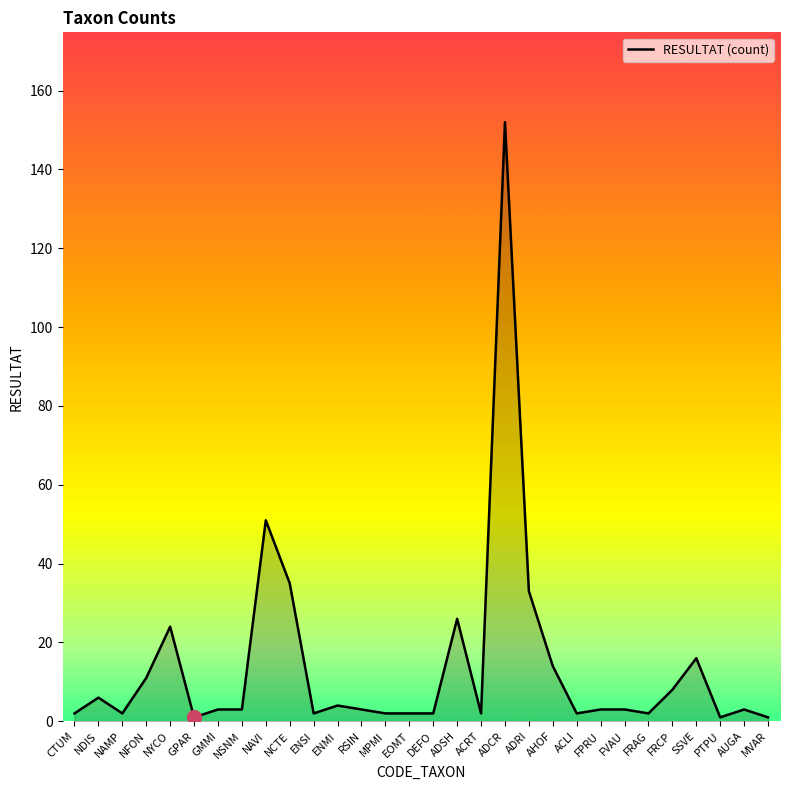

Count the number of categories in the chart.

30